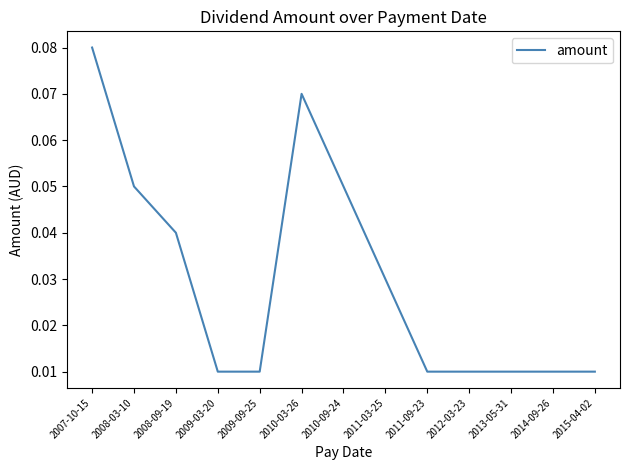

At which category does the chart reach its peak across all series?

2007-10-15